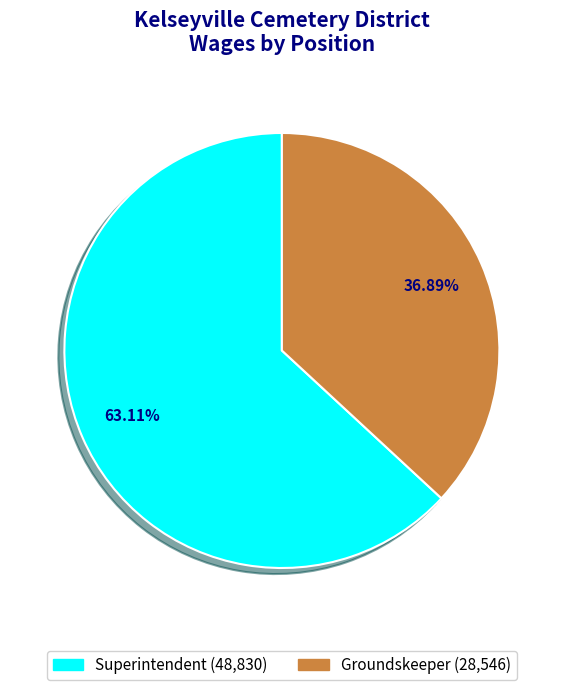

Rank the categories by value from highest to lowest.

Superintendent, Groundskeeper